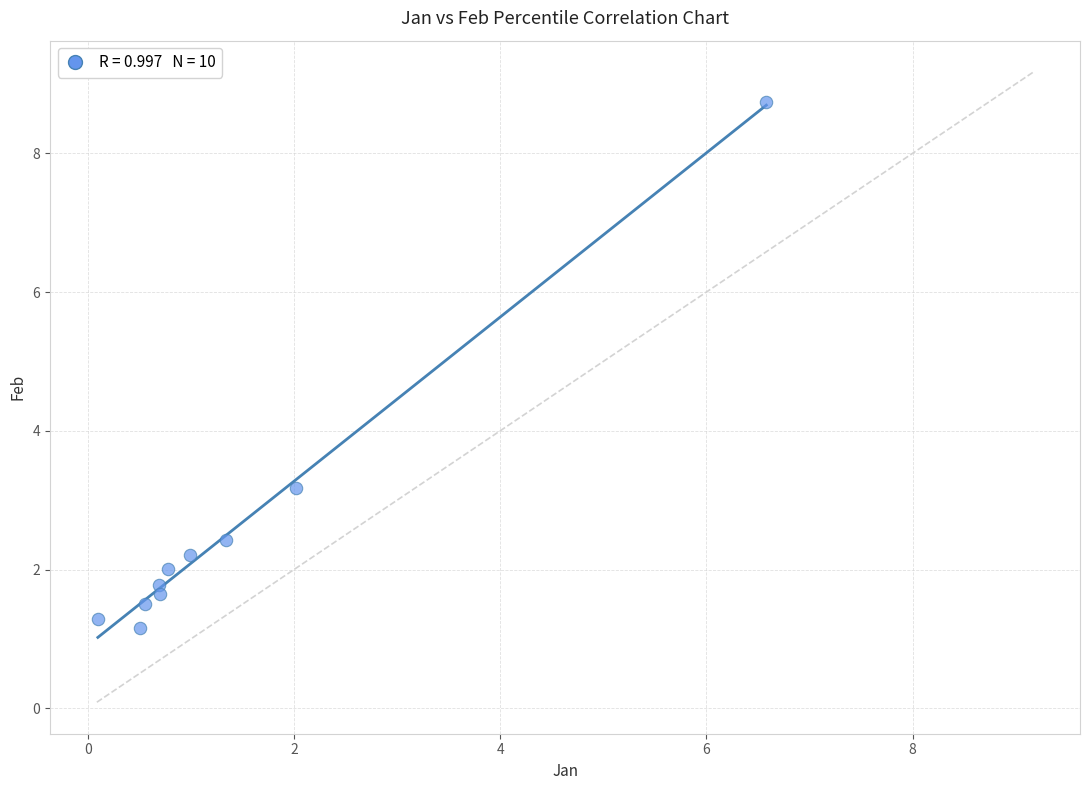

What Y value in the scatter plot is closest to 4?

3.2